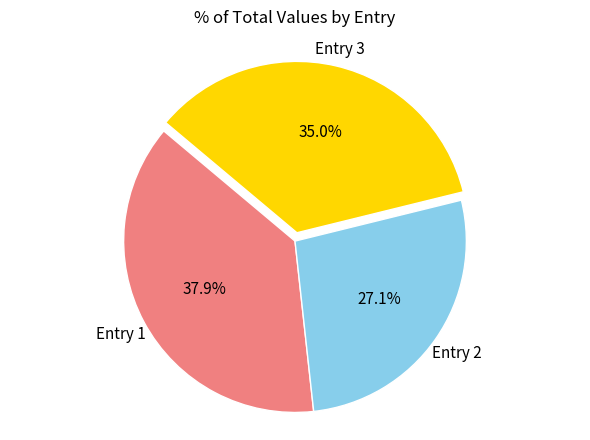

Does any single category account for the majority?

No